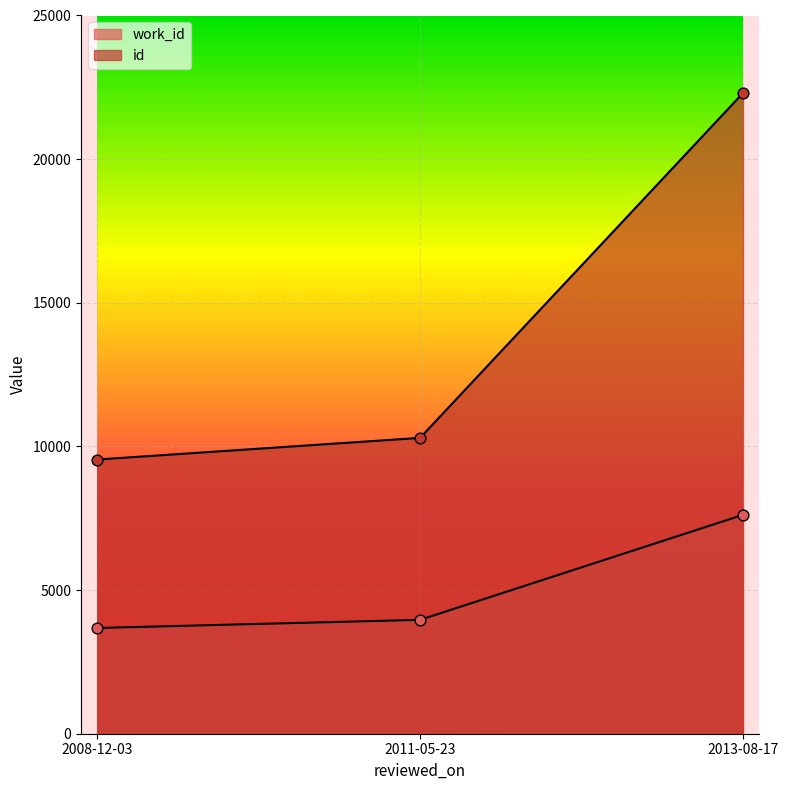

Which series reaches the maximum Y coordinate?

id